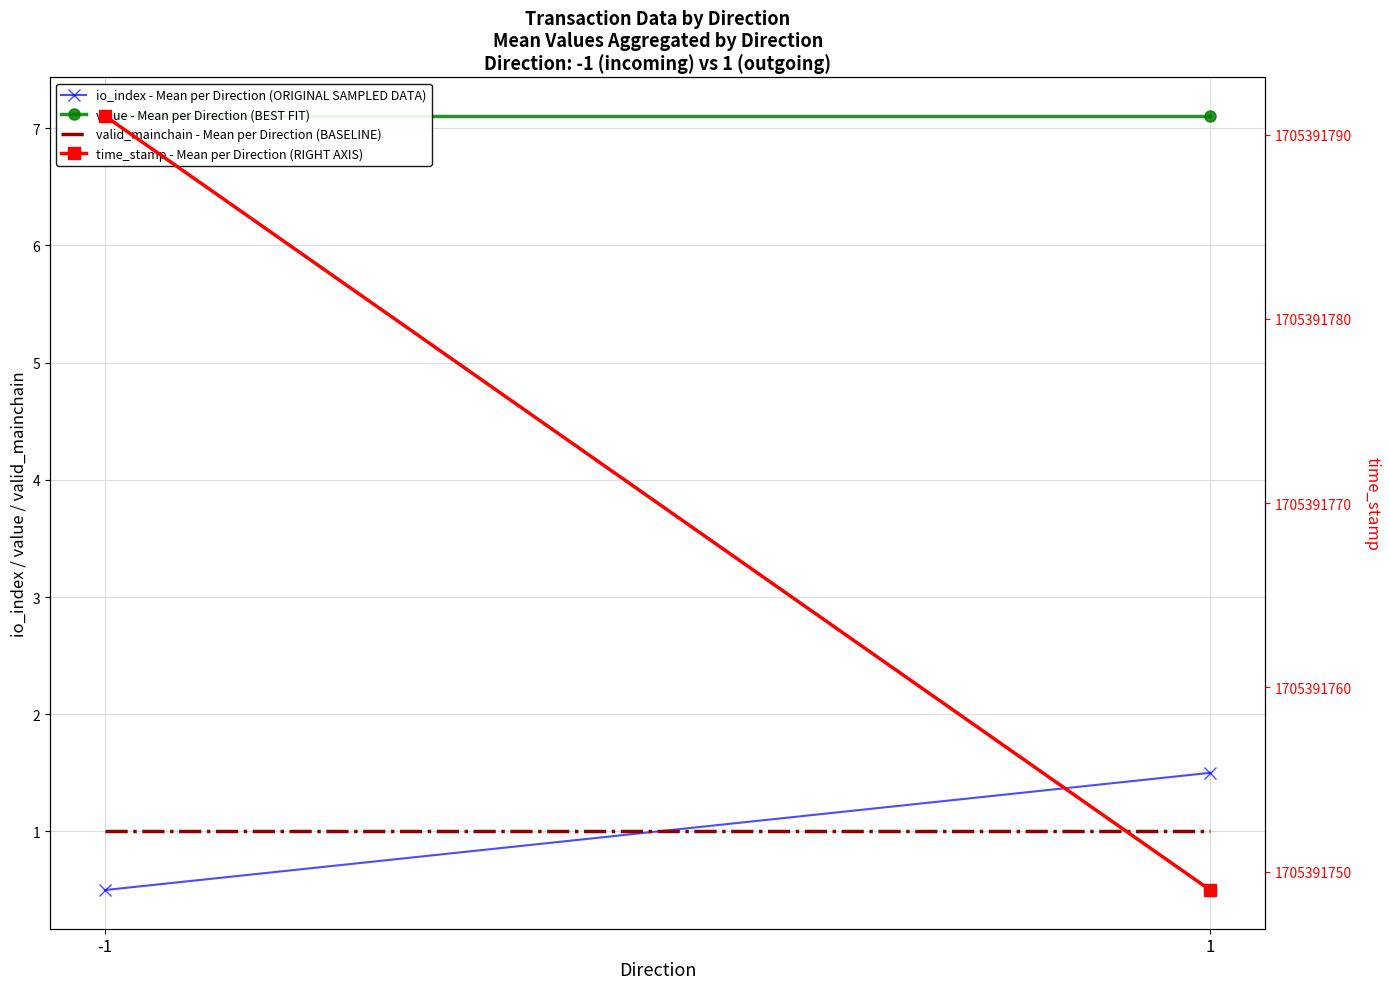

Read the value - Mean per Direction (BEST FIT) value at 1.

7.1